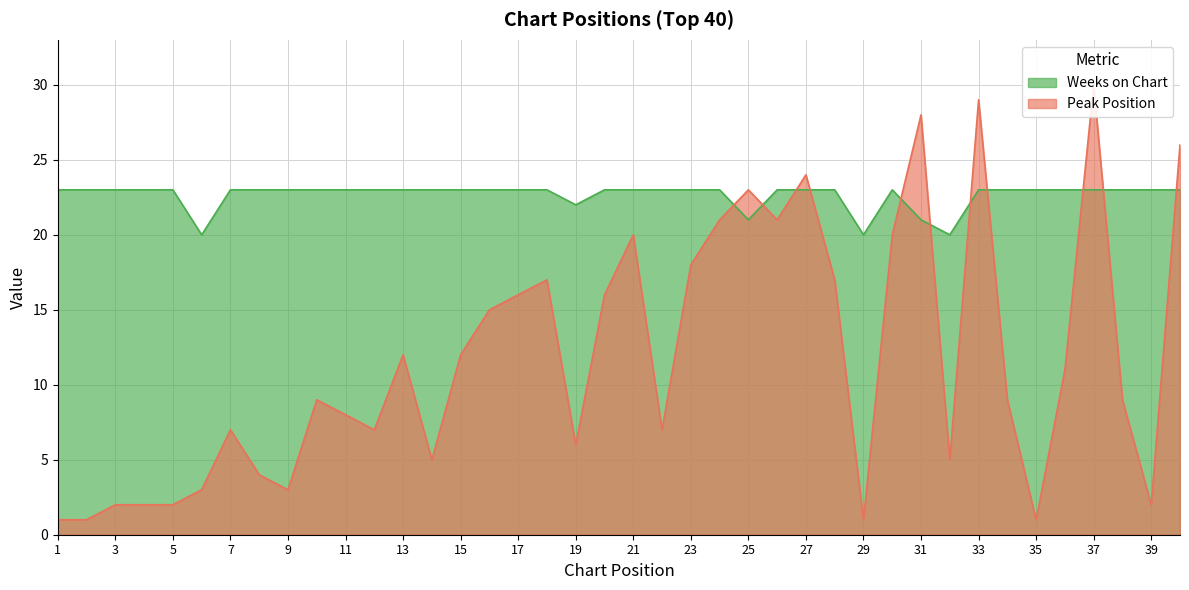

At which label is Peak Position closest to 15?

16